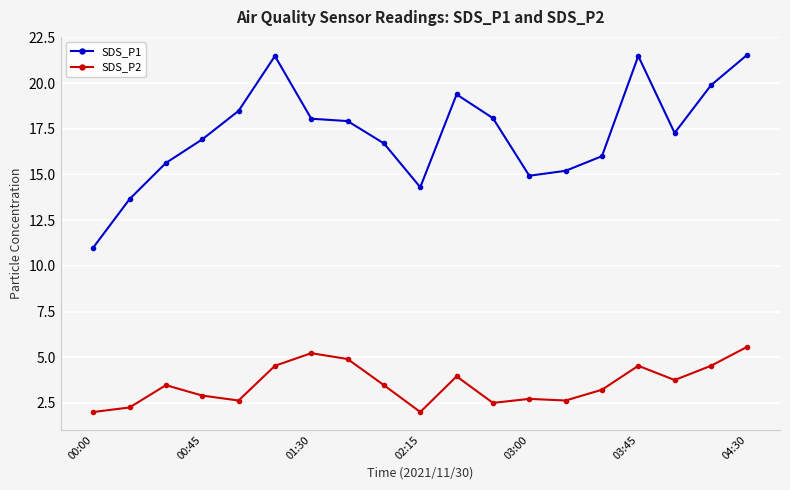

How many categories are shown in the chart?

19